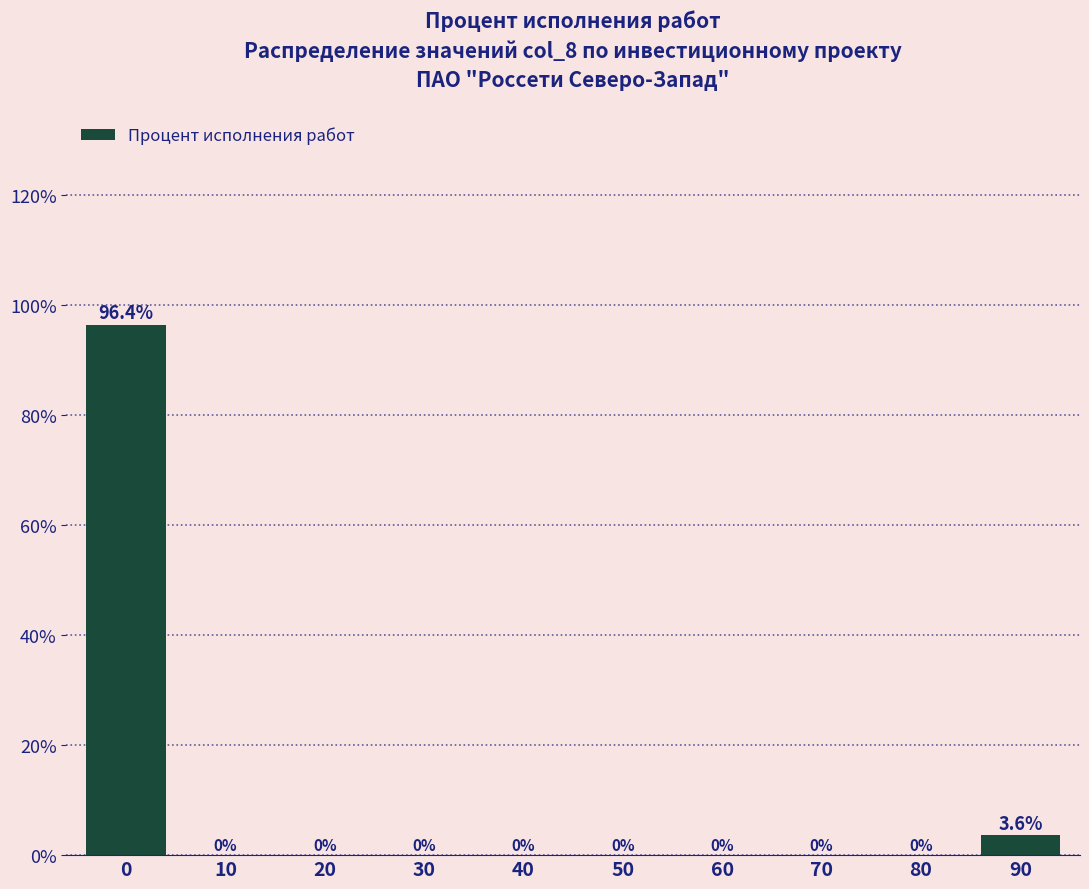

Reading left to right, transcribe all the data shown in this chart.

0=96.4	10=0.0	20=0.0	30=0.0	40=0.0	50=0.0	60=0.0	70=0.0	80=0.0	90=3.6